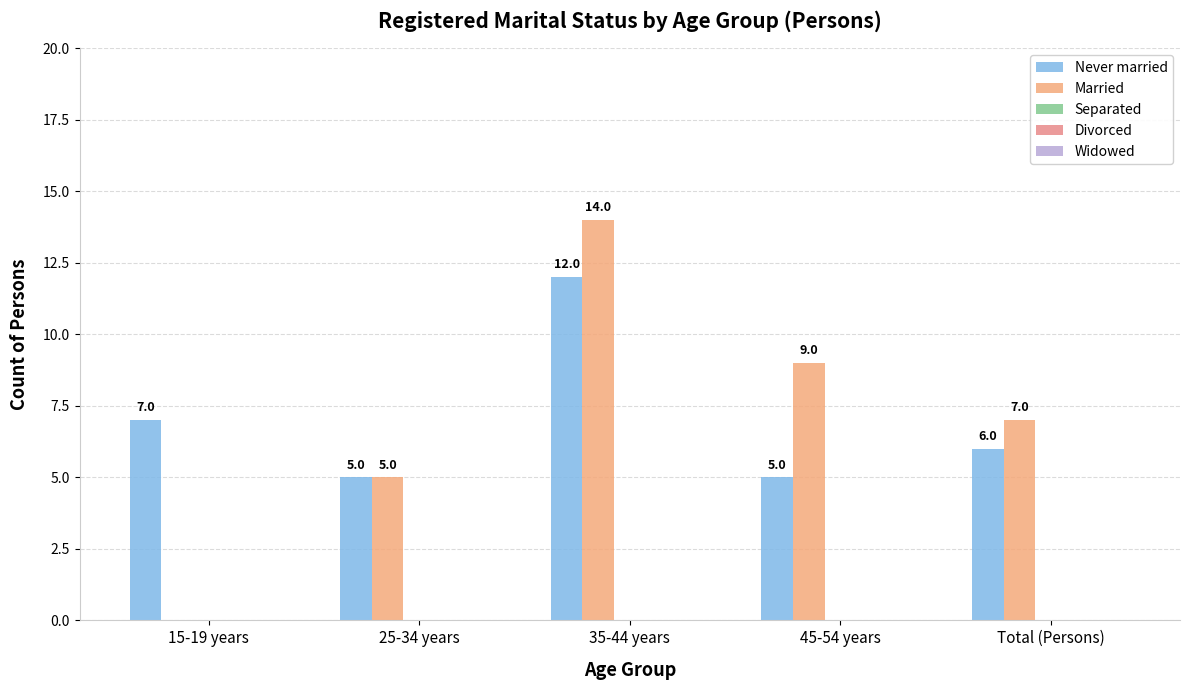

What is the maximum value for Married?

14